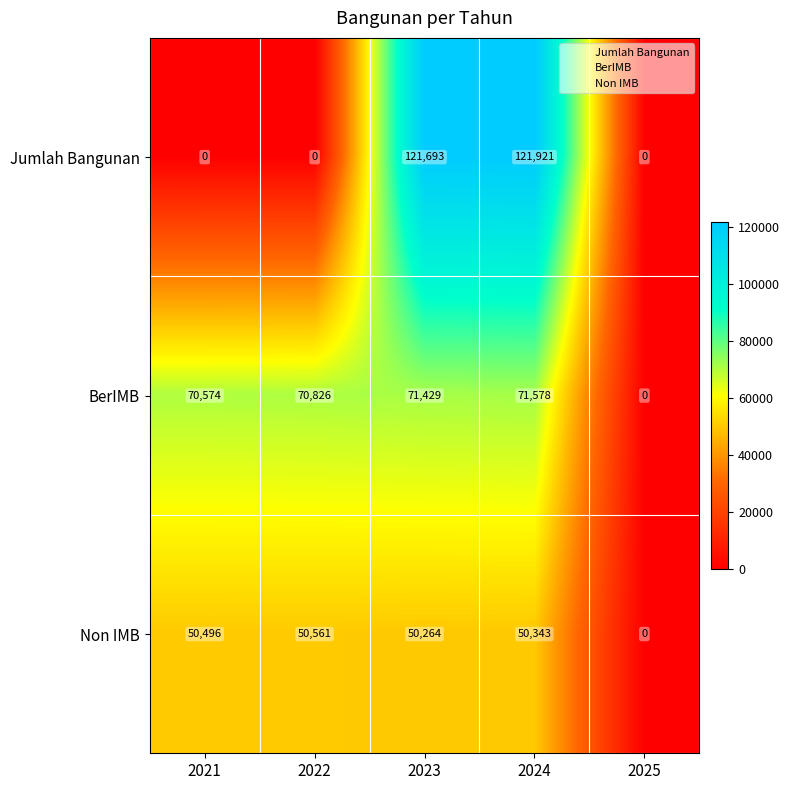

What is the maximum value for BerIMB?

71578